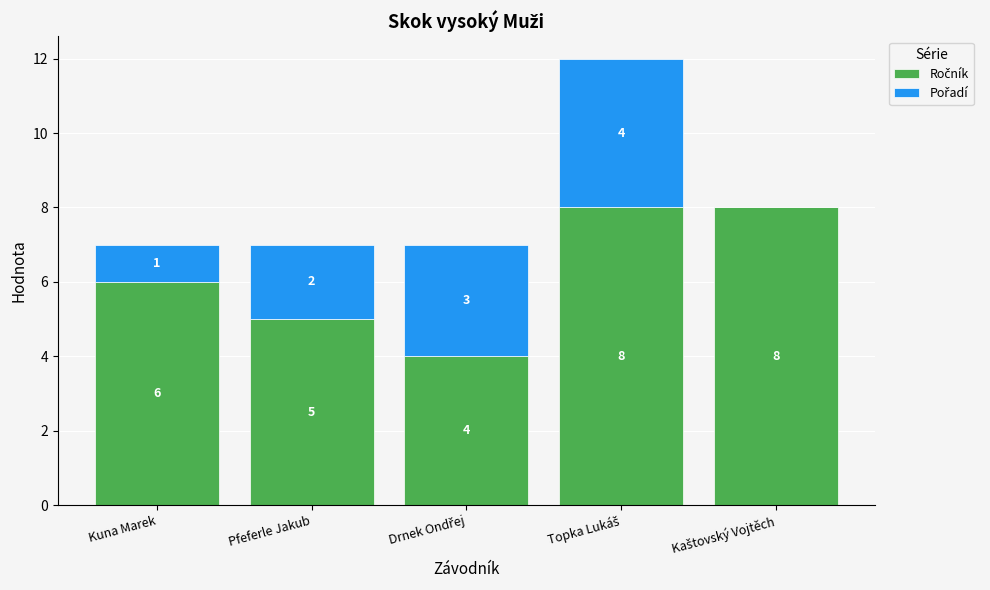

What is the total value across all series at Pfeferle Jakub?

7